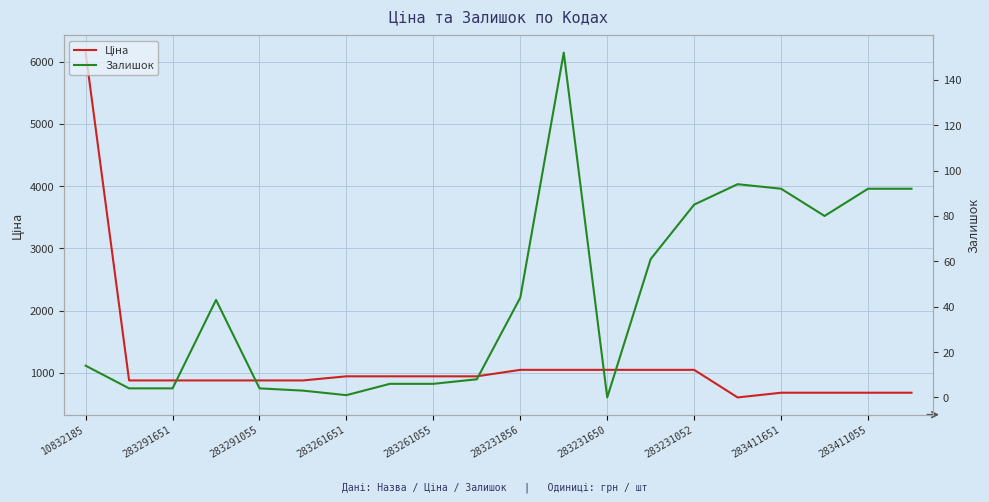

Rank the series at 283291055 from highest to lowest value.

Ціна, Залишок